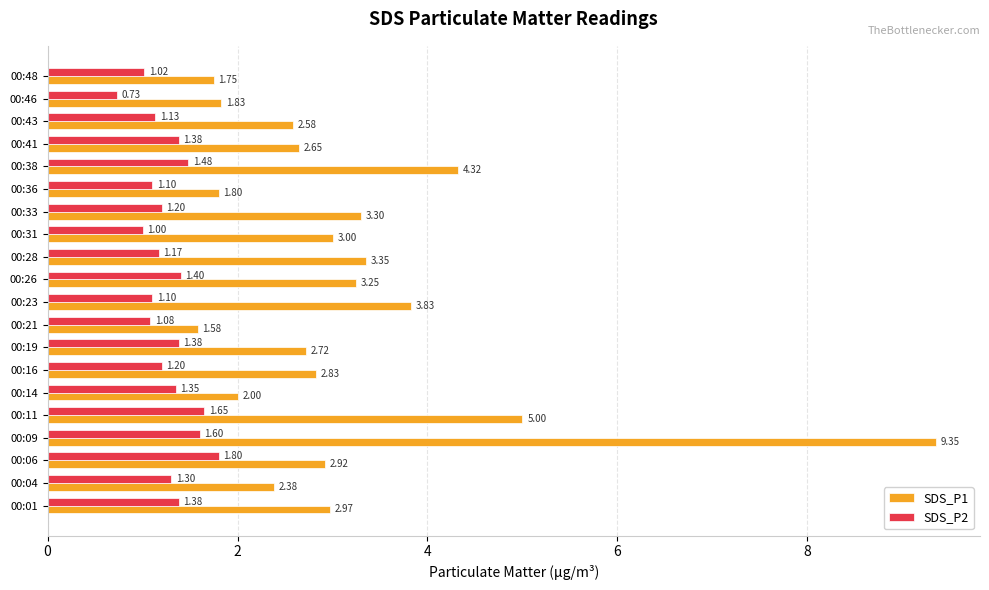

List the labels in order of SDS_P1 value, smallest first.

00:21, 00:48, 00:36, 00:46, 00:14, 00:04, 00:43, 00:41, 00:19, 00:16, 00:06, 00:01, 00:31, 00:26, 00:33, 00:28, 00:23, 00:38, 00:11, 00:09